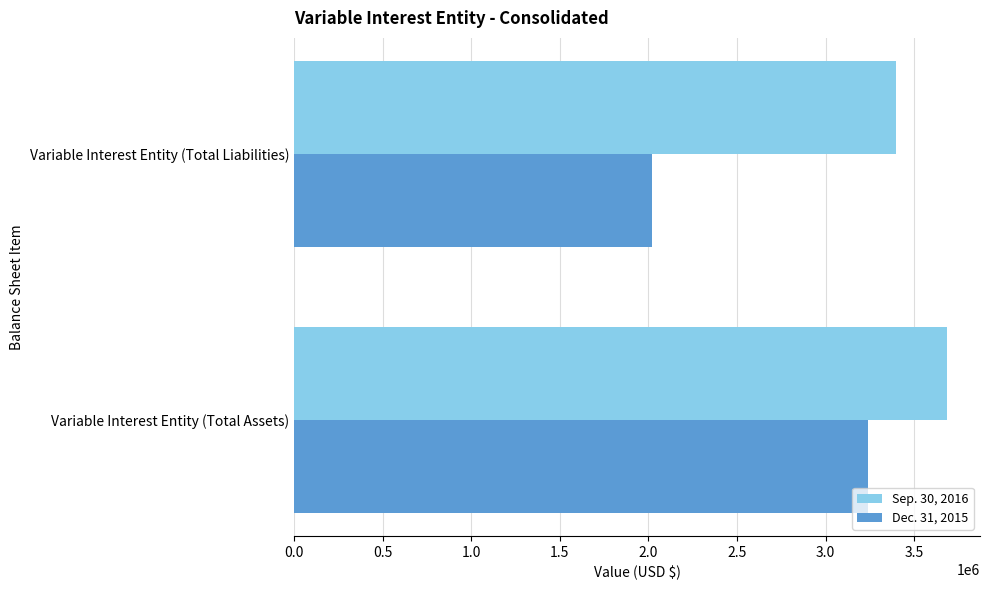

What is the sum of the Sep. 30, 2016 values at Variable Interest Entity (Total Liabilities) and Variable Interest Entity (Total Assets)?

7084555